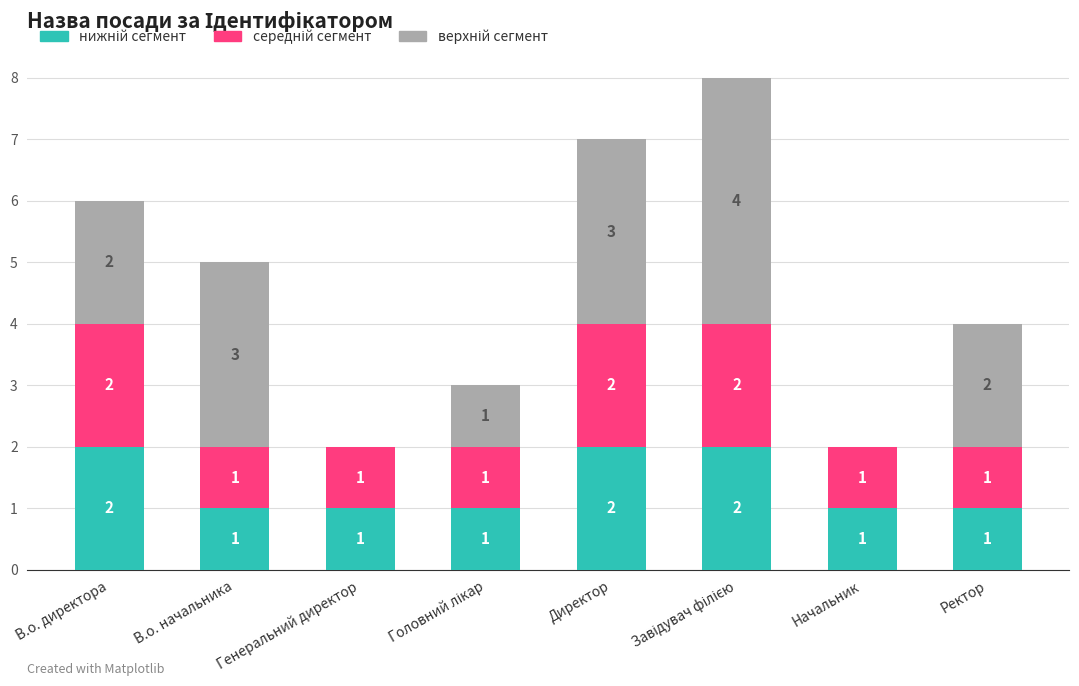

What is the total value across all series at В.о. начальника?

5